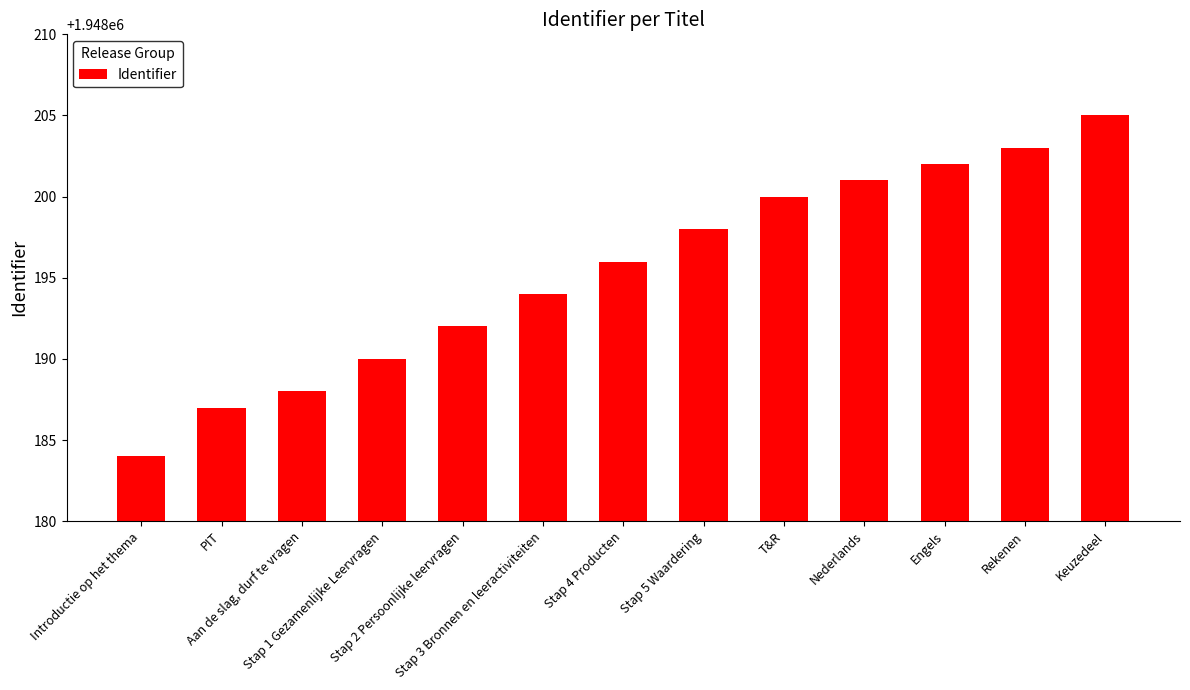

Where is the data nearest to the value 1948194?

Stap 3 Bronnen en leeractiviteiten